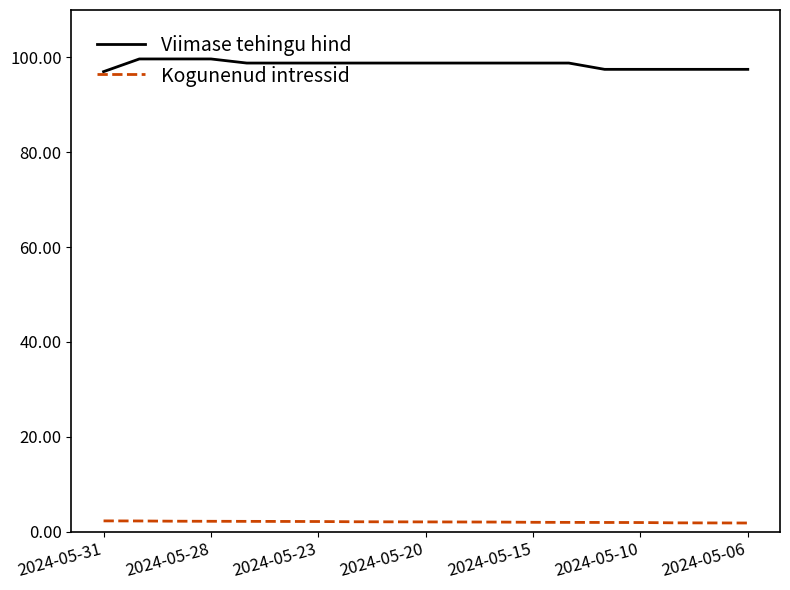

True or false: Kogunenud intressid and Viimase tehingu hind intersect in this chart.

False